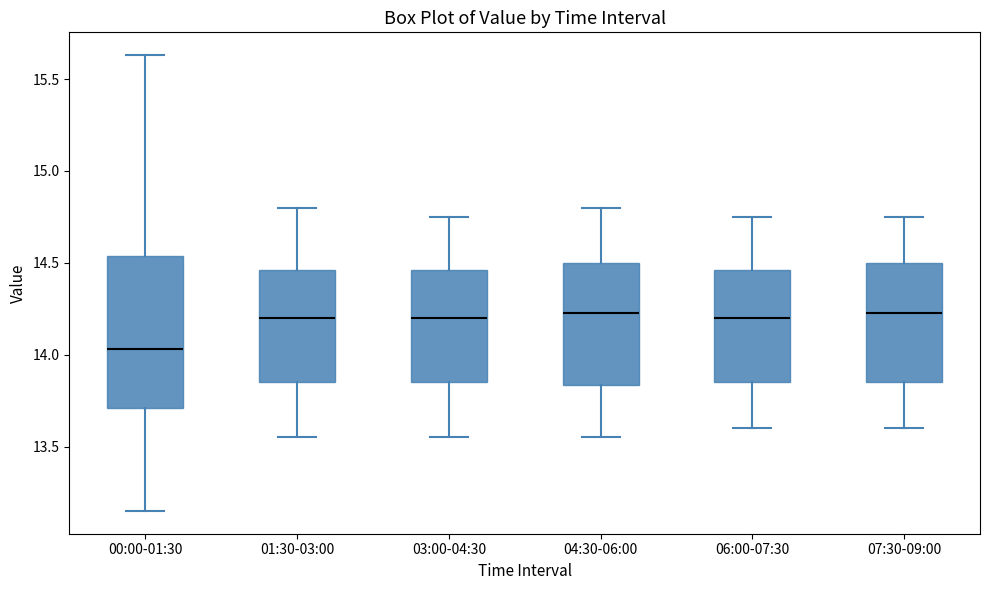

Which box's median line is the lowest?

00:00-01:30